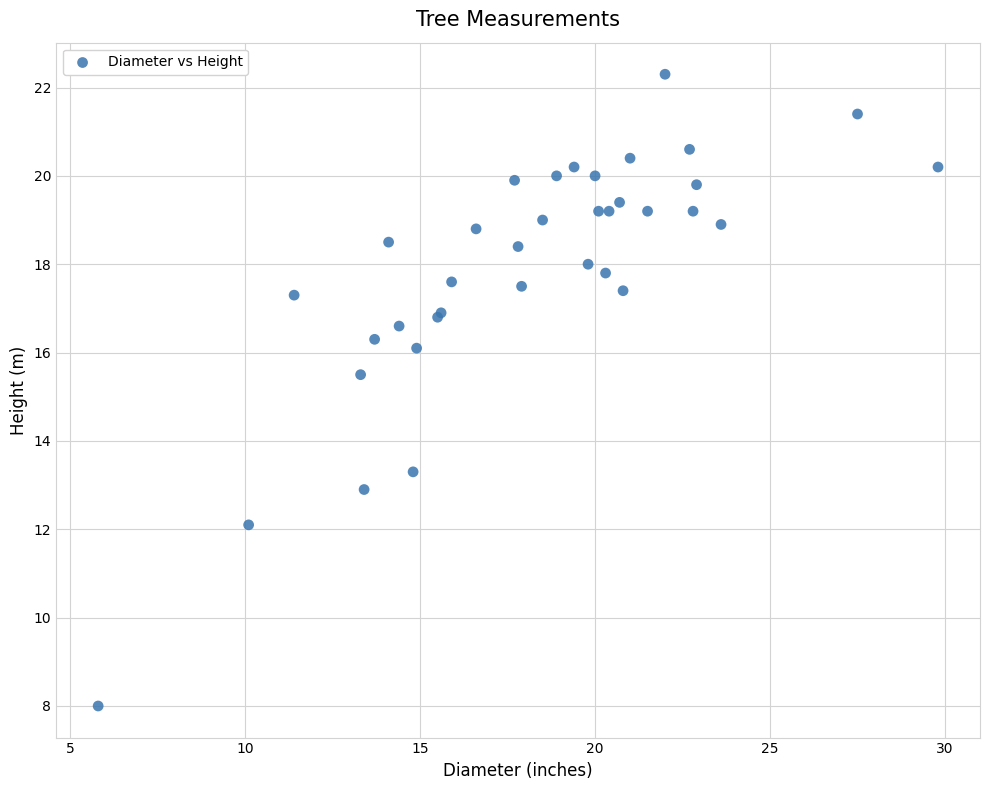

What Y value in the scatter plot is closest to 15?

15.5